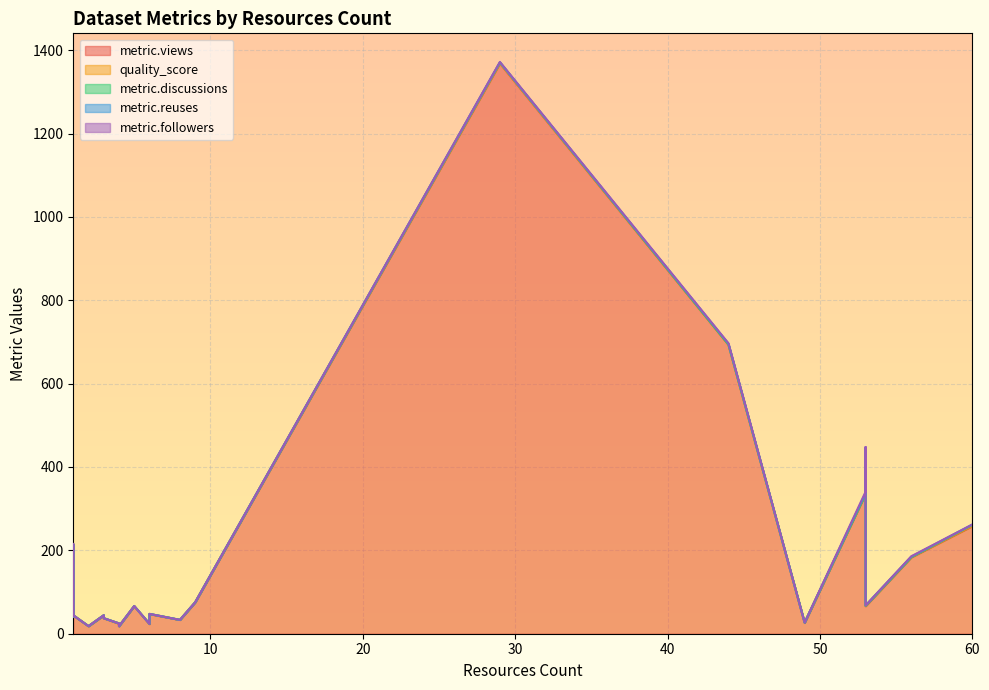

True or false: quality_score and metric.followers cross at least once.

True